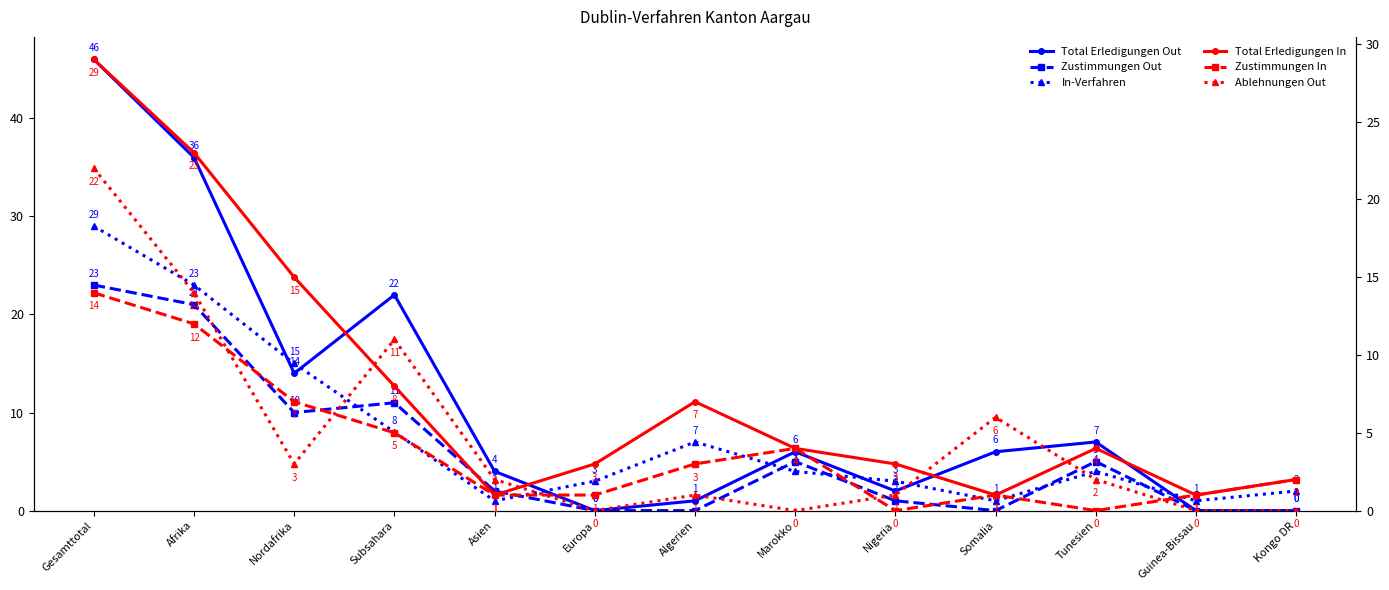

True or false: In-Verfahren has a value of 2 at Asien.

False